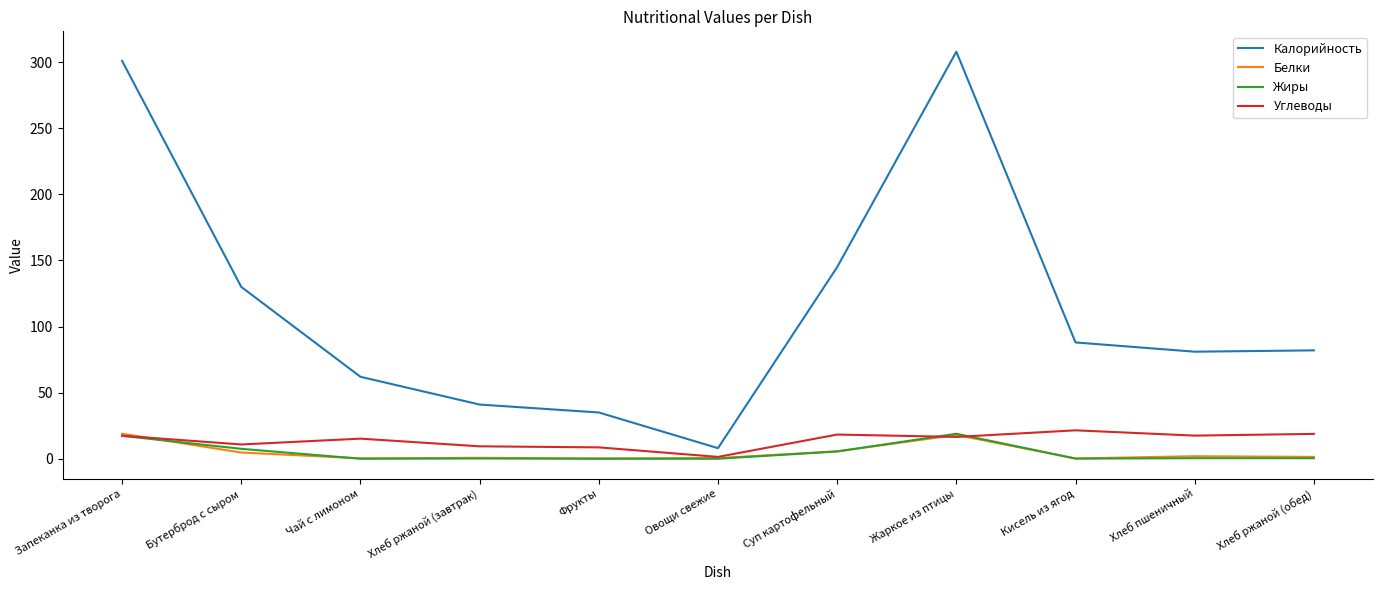

Which series has the largest total across all categories?

Калорийность